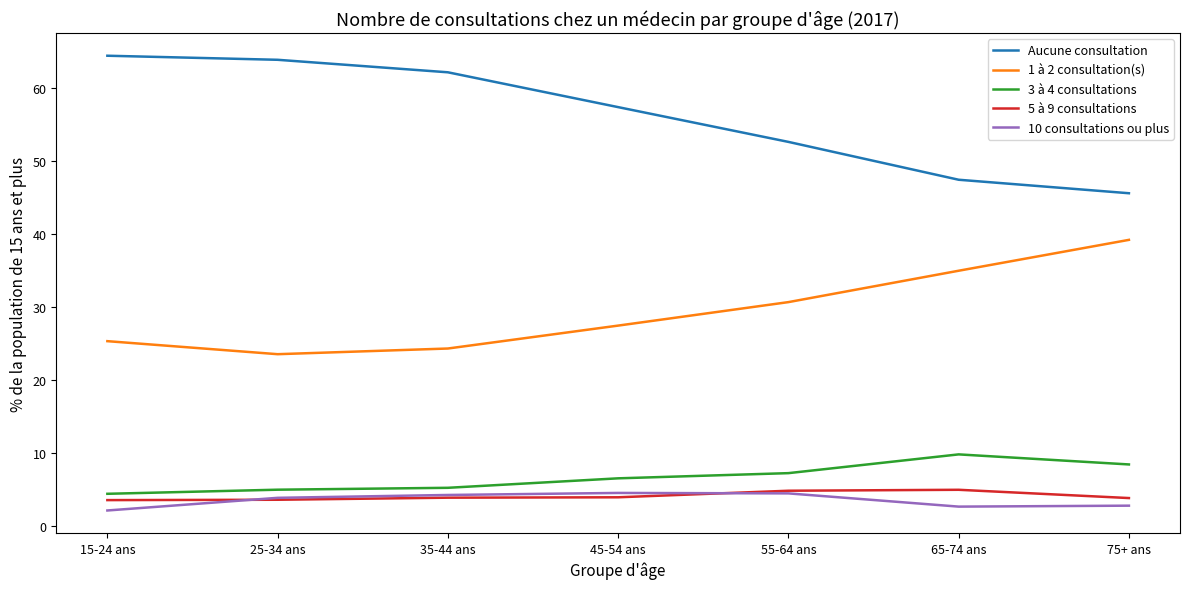

What is the greatest value displayed?

64.4